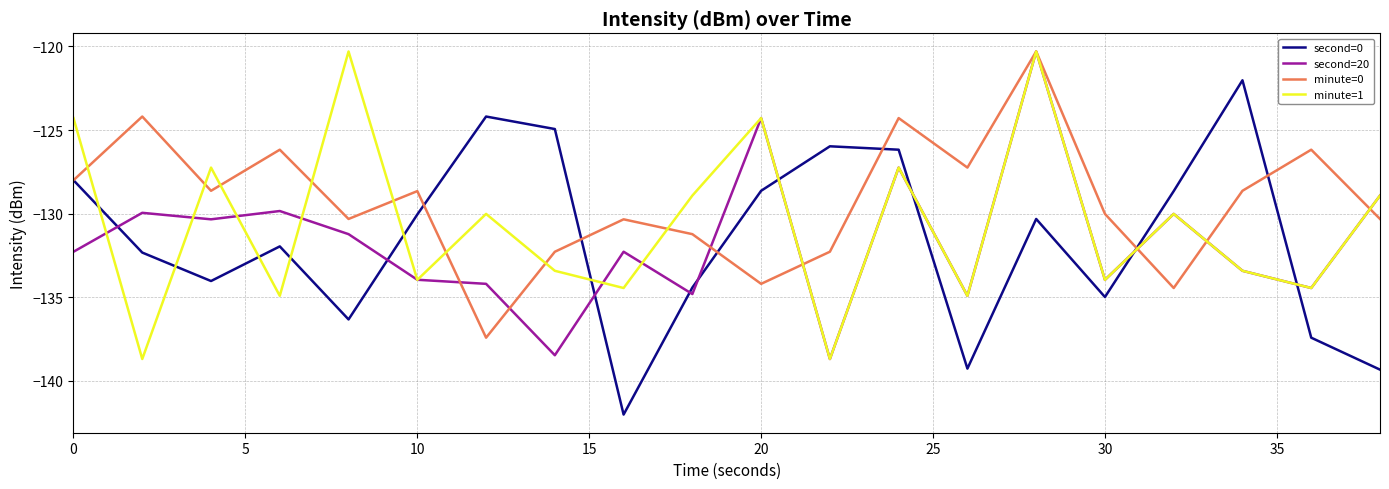

What is the greatest value displayed?

-120.3